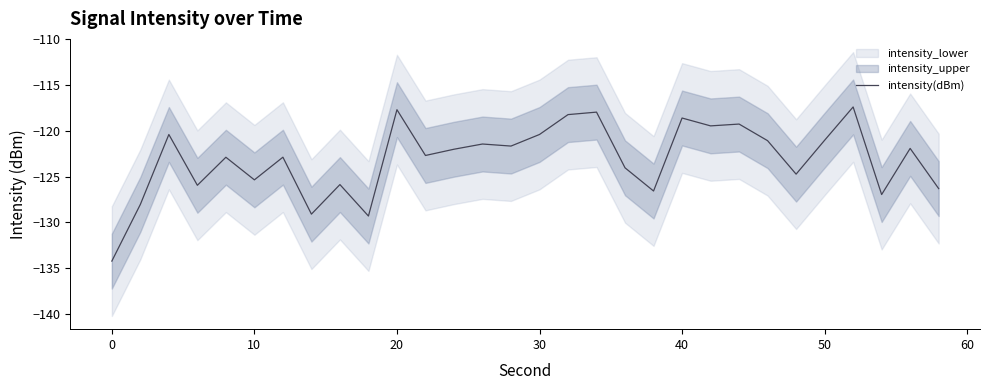

How many interior local peaks (higher than both neighbors) does the data have?

11